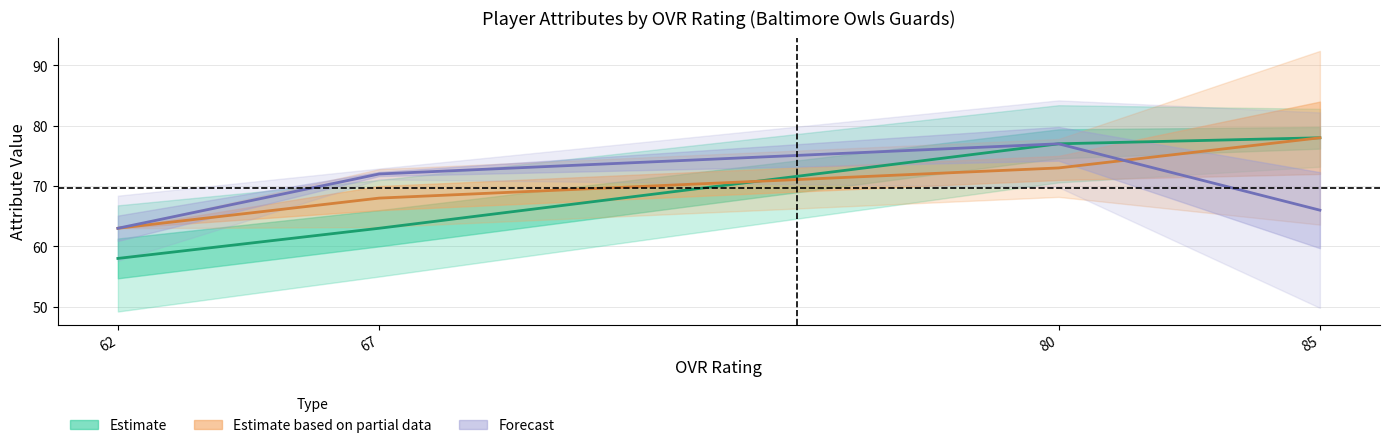

What is the average value of the Forecast series?

70